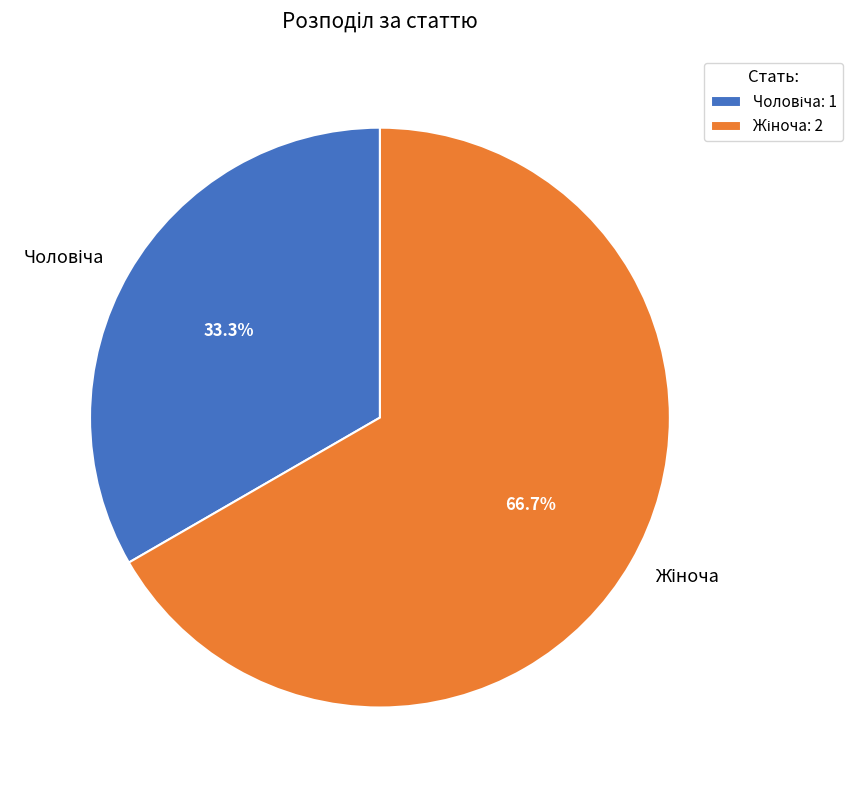

Does any single category account for the majority?

Yes